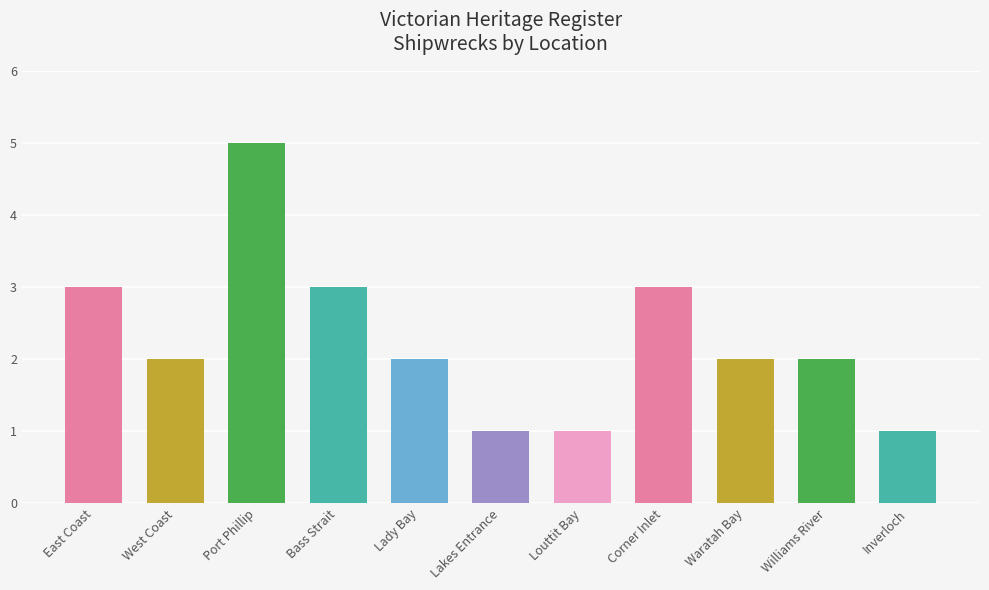

What is the label of the 5th bar from the left?

Lady Bay